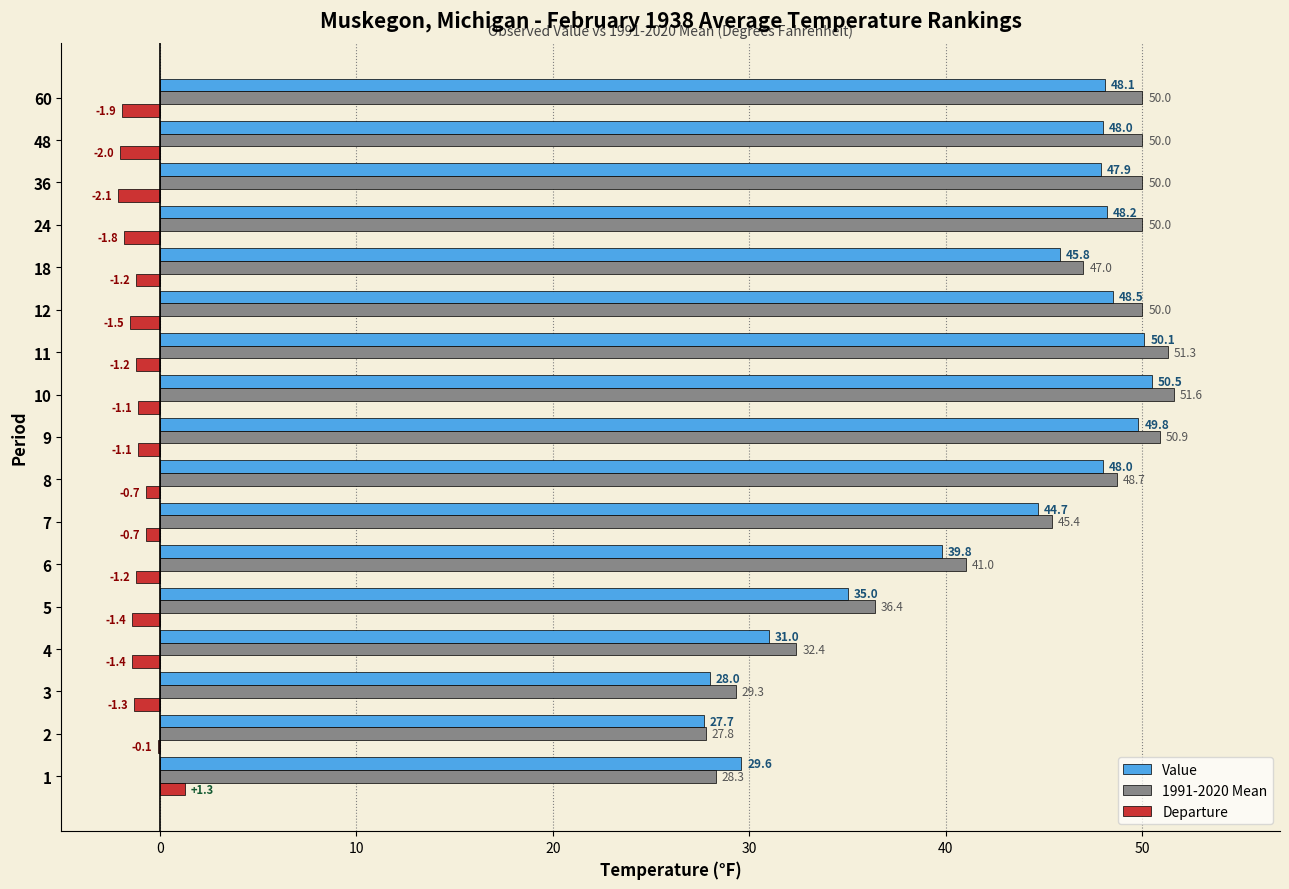

What is the sum of the Value values at 5 and 2?

62.7